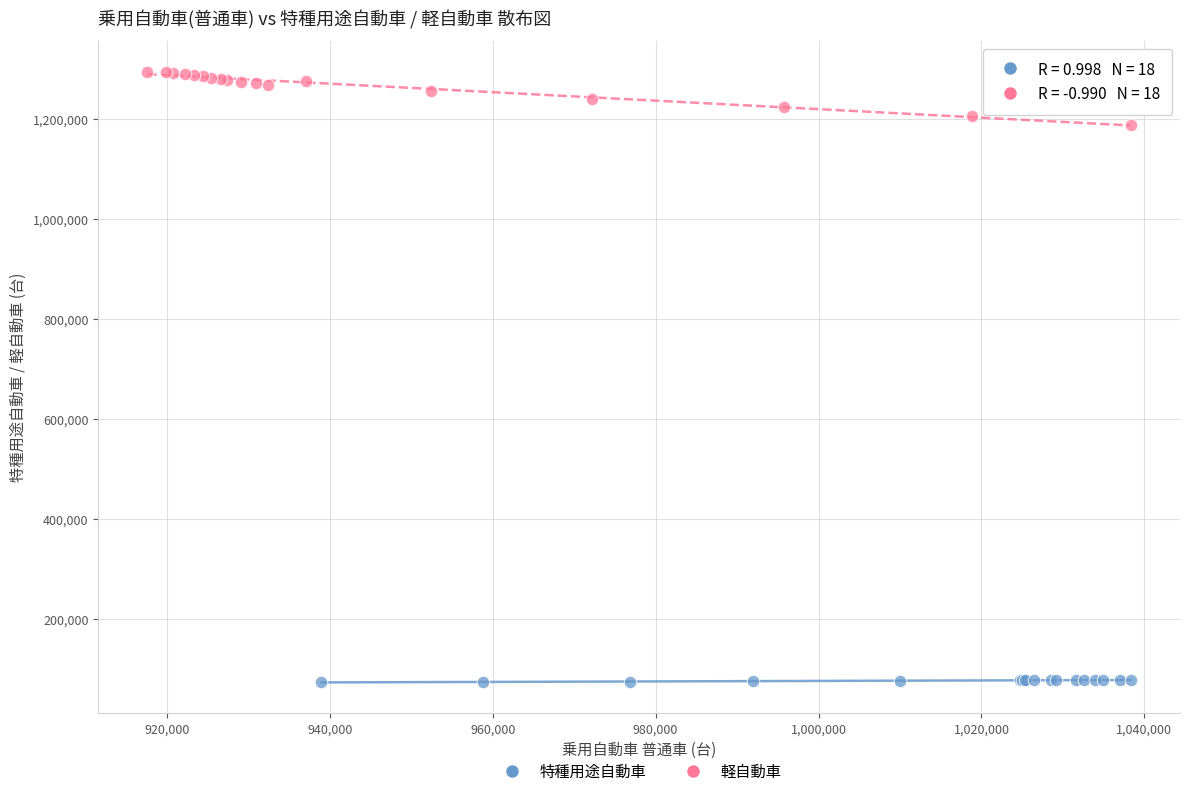

Which series has the widest spread of Y values?

軽自動車